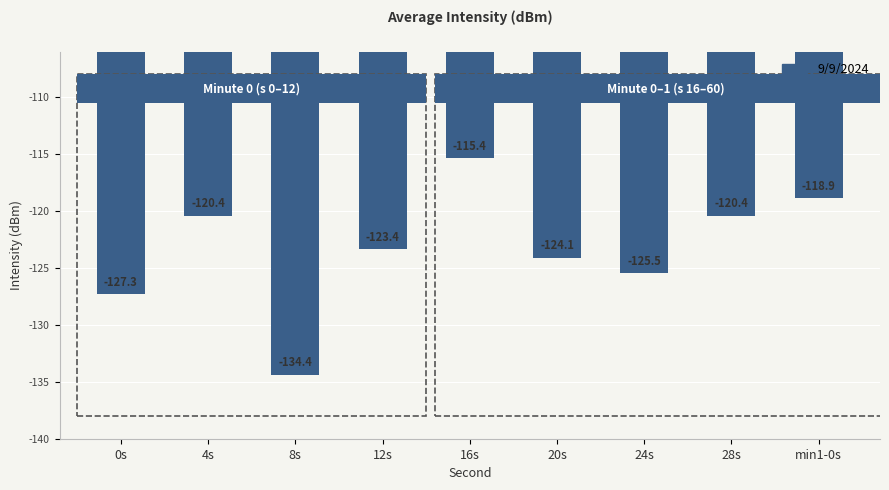

What is the average value?

-123.3